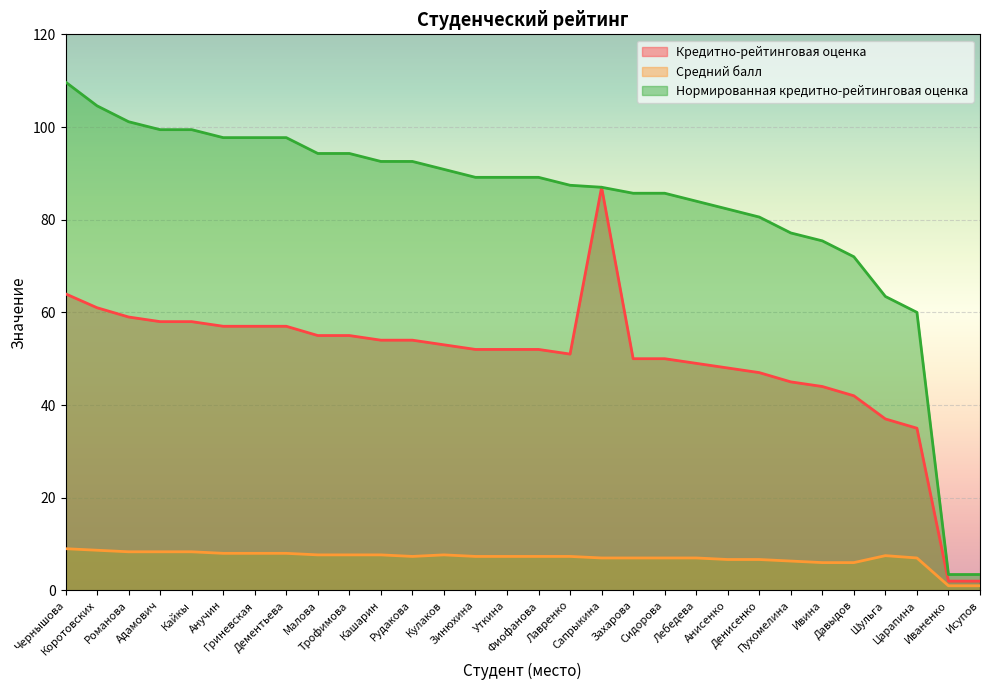

What are all the series names shown in the legend?

Кредитно-рейтинговая оценка, Средний балл, Нормированная кредитно-рейтинговая оценка